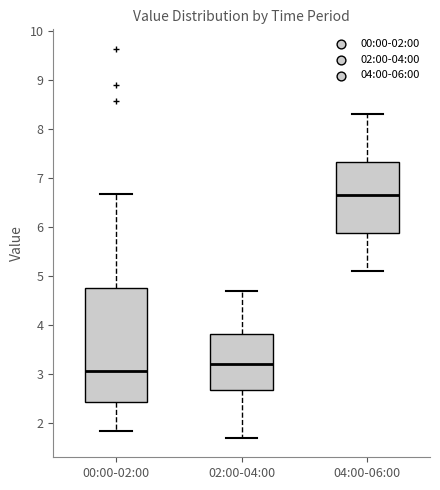

Reading left to right, transcribe this box plot: for each box, give where its median line is, the range the box spans, and where its two whiskers end, as read against the y-axis. The values are not printed on the chart, so give them approximately, as read against the axis.

00:00-02:00: median 3.1, box 2.4 to 4.8, whiskers 1.8 to 6.7
02:00-04:00: median 3.2, box 2.7 to 3.8, whiskers 1.7 to 4.7
04:00-06:00: median 6.7, box 5.9 to 7.3, whiskers 5.1 to 8.3